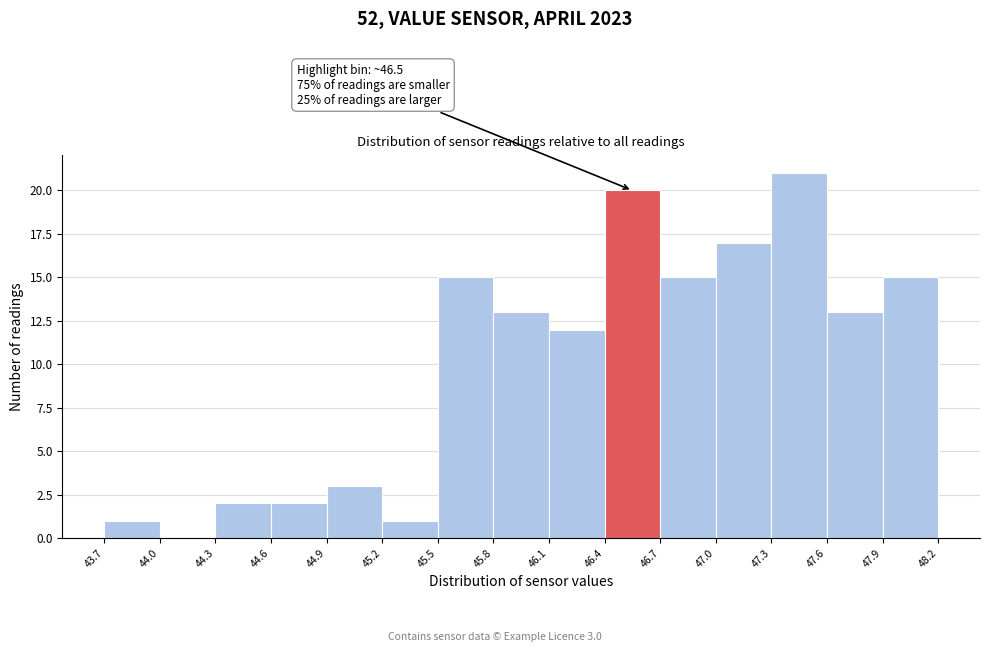

Which range on the x-axis has the tallest bar?

47.3 to 47.6